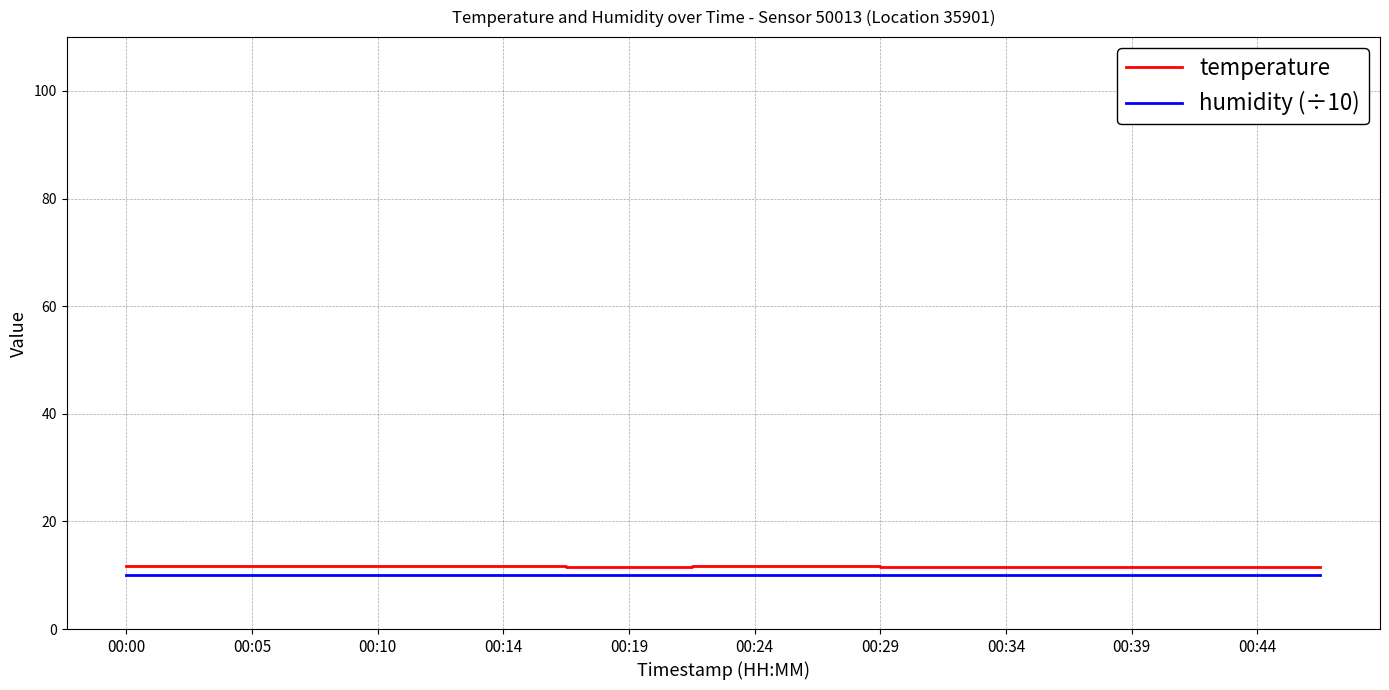

True or false: humidity (÷10) and temperature intersect in this chart.

False